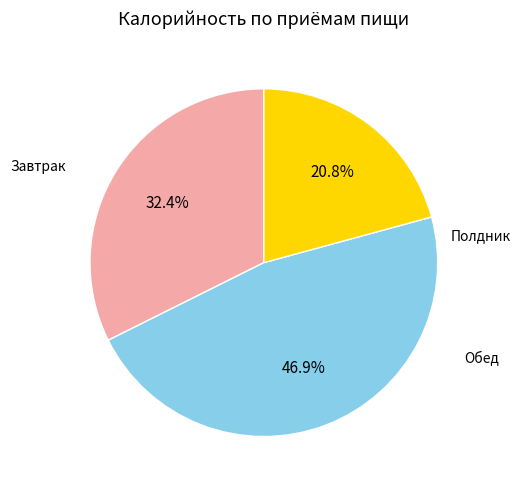

Is there a majority slice in this chart?

No